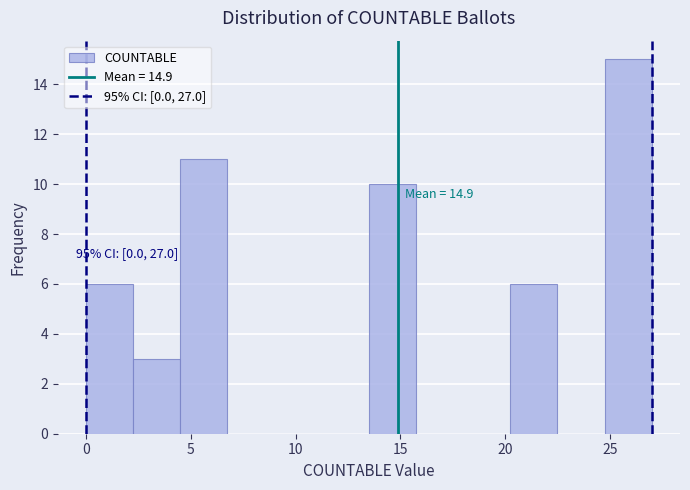

Which range on the x-axis has the tallest bar?

24.75 to 27.00